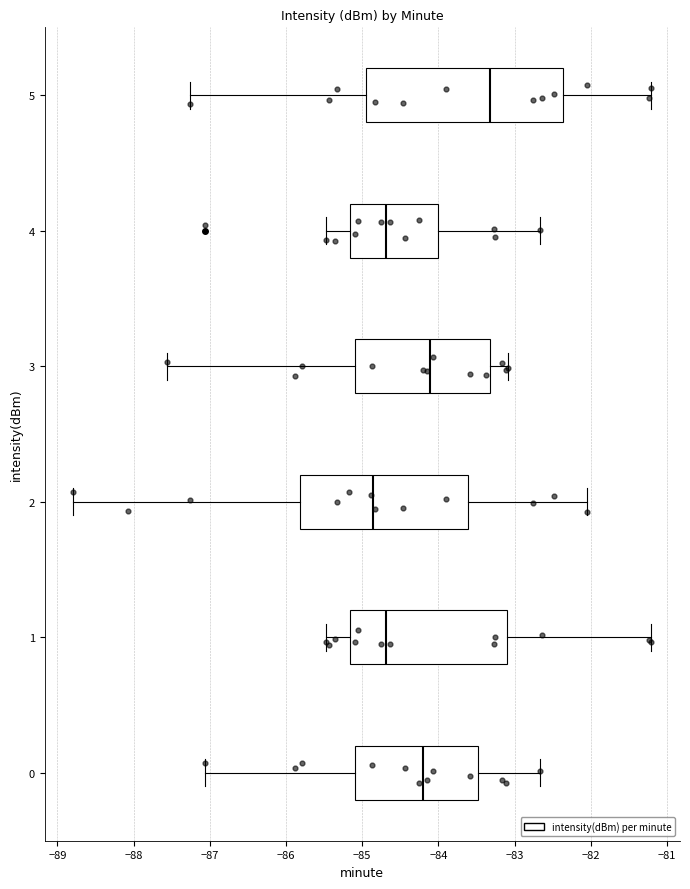

Which box has the furthest to the right median line?

5